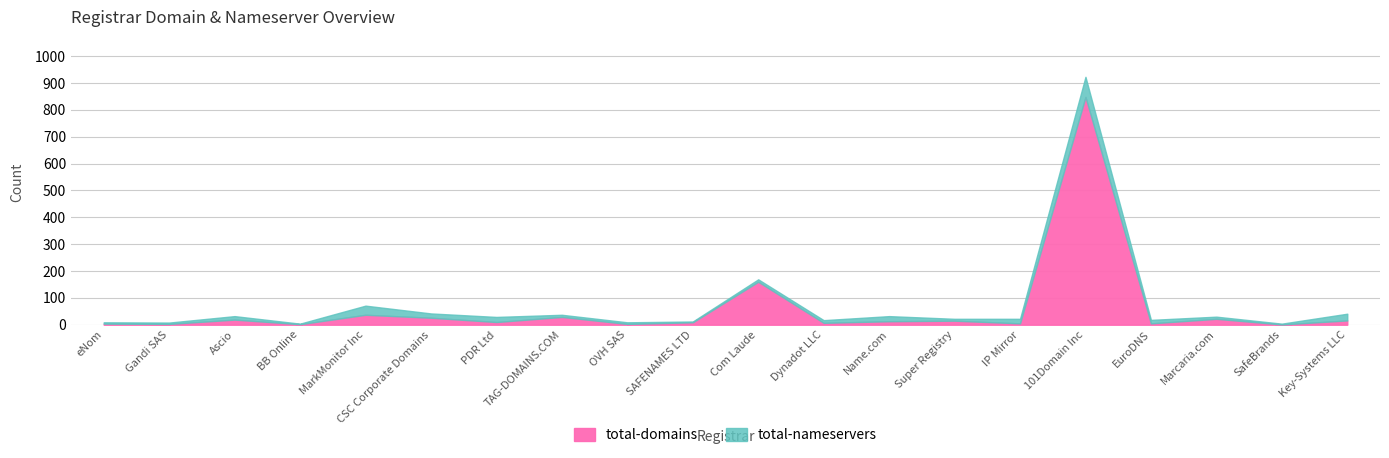

At which label does total-domains reach its peak?

101Domain Inc